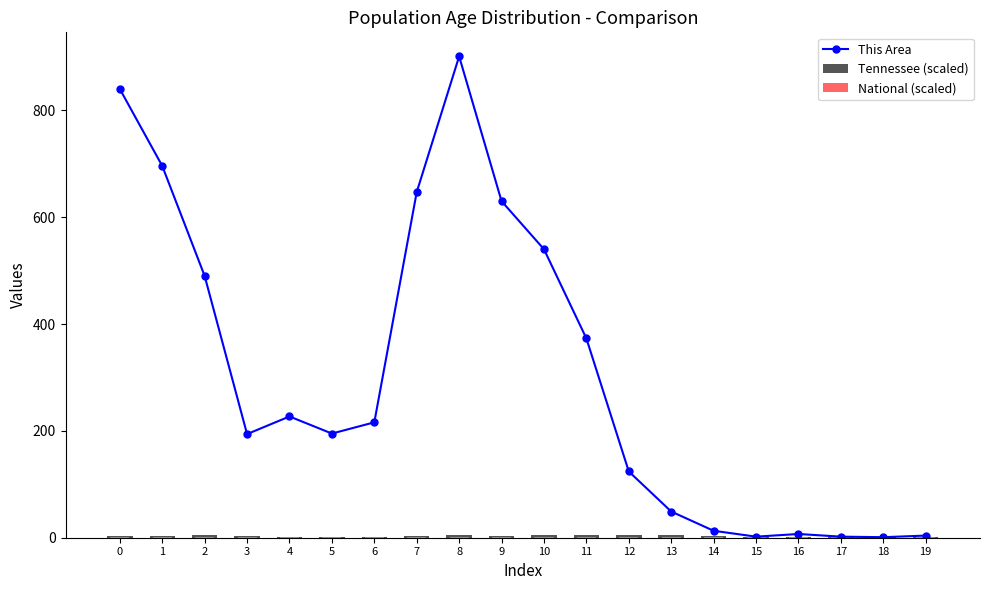

What is the value of the This Area bar at the 11th from the left?

540.0